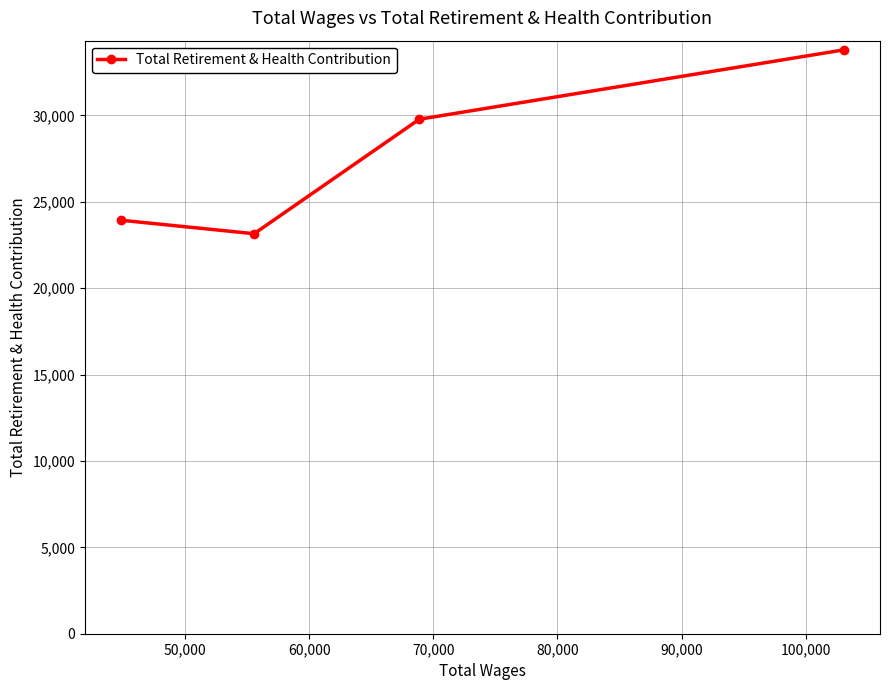

Reading left to right, list all the values displayed in this chart.

23931	23151	29776	33792